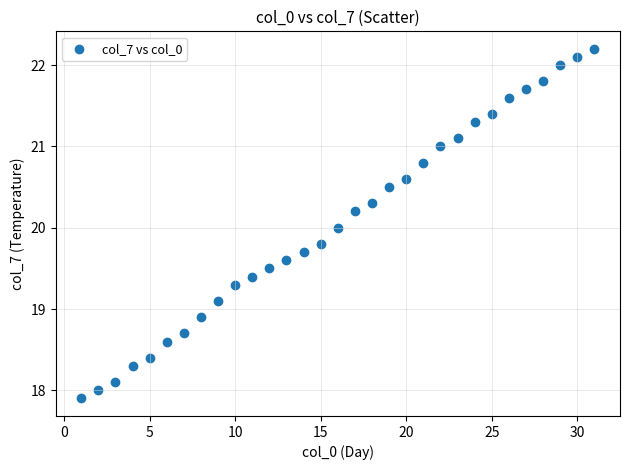

What is the range of X values (max minus min)?

30.0